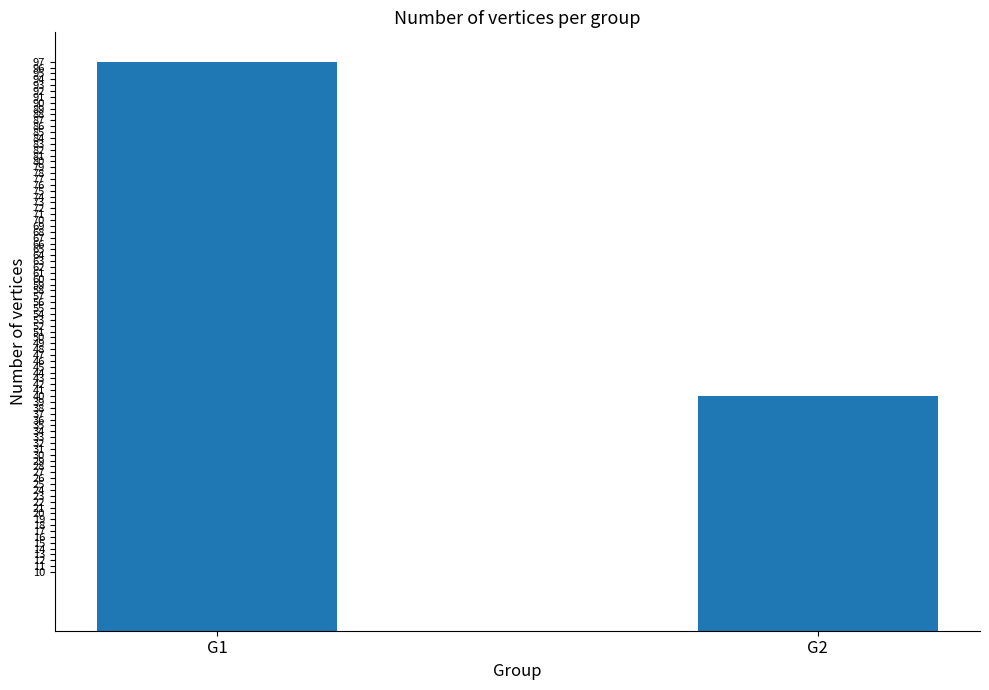

The value at G2 is 40. True or false?

True